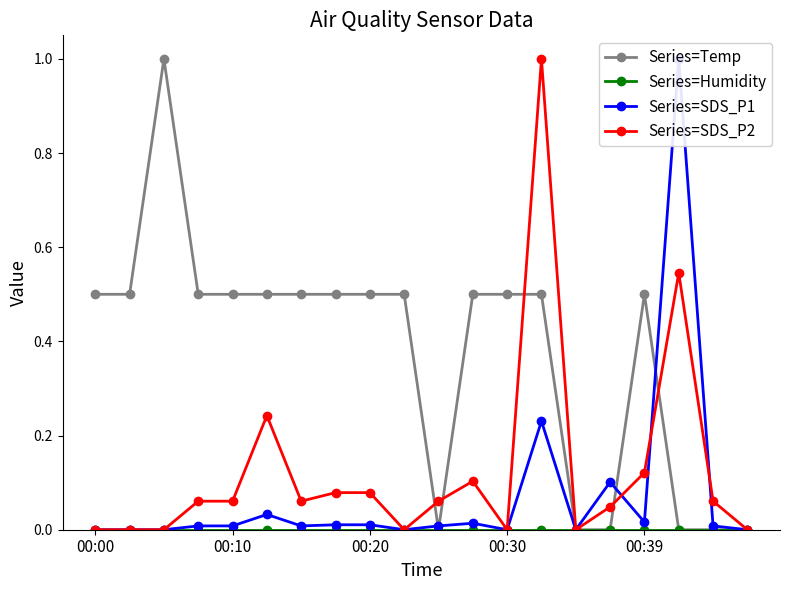

True or false: SDS_P1 has a value of 0.3 at 00:10.

False